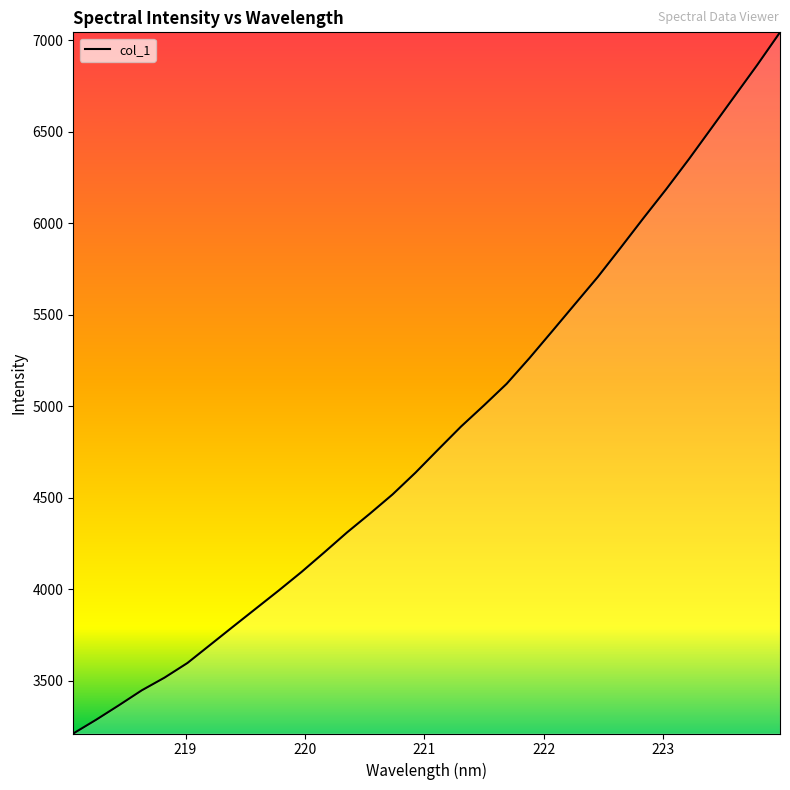

How many lines are shown in the chart?

1